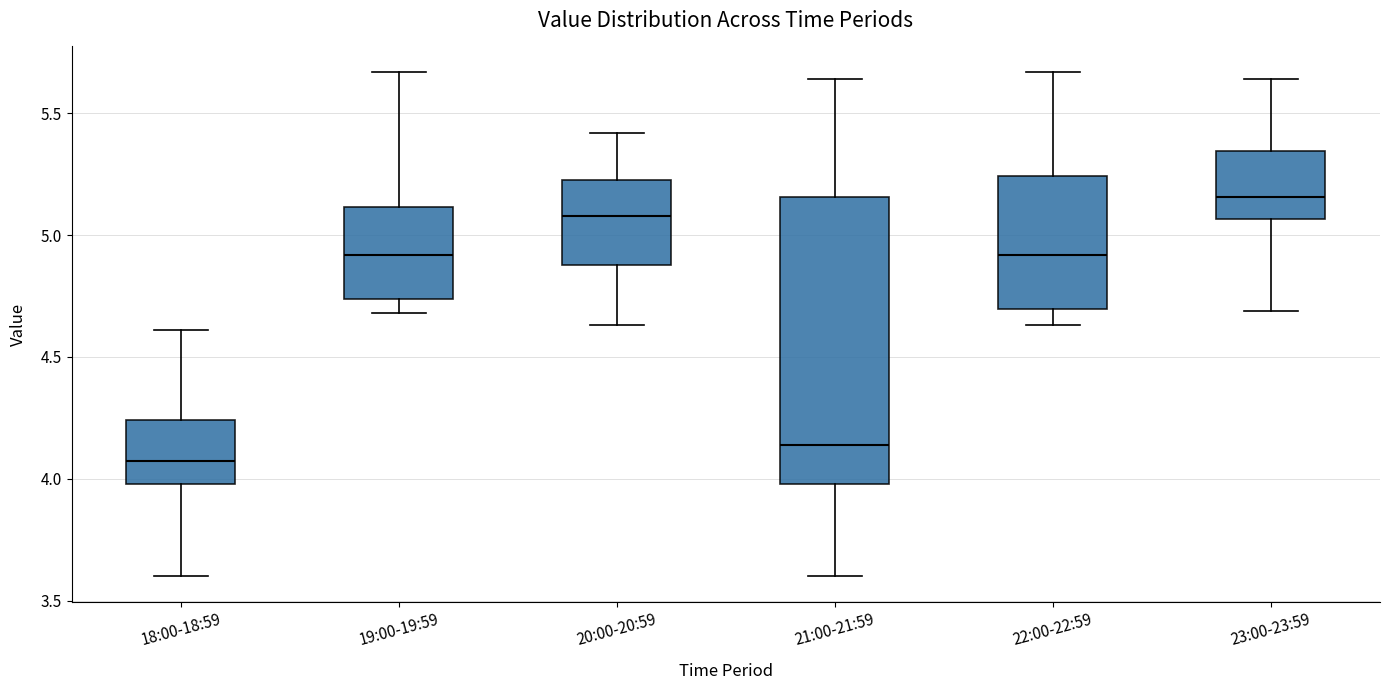

Where does the lower whisker of the box for 19:00-19:59 end on the y-axis? The values are not printed on the chart, so give them approximately, as read against the axis.

4.70